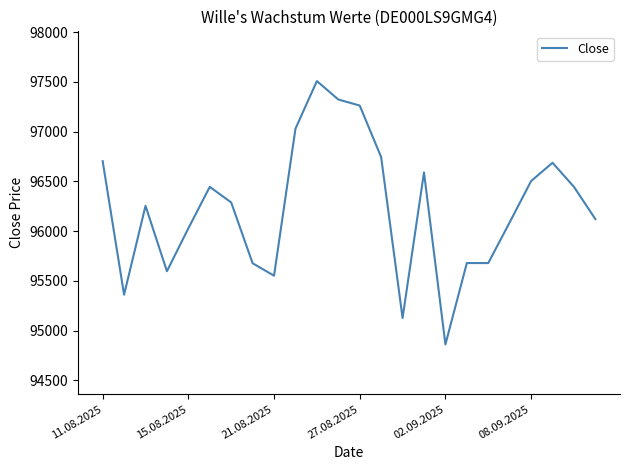

True or false: the data has more than 2 interior local peaks.

True